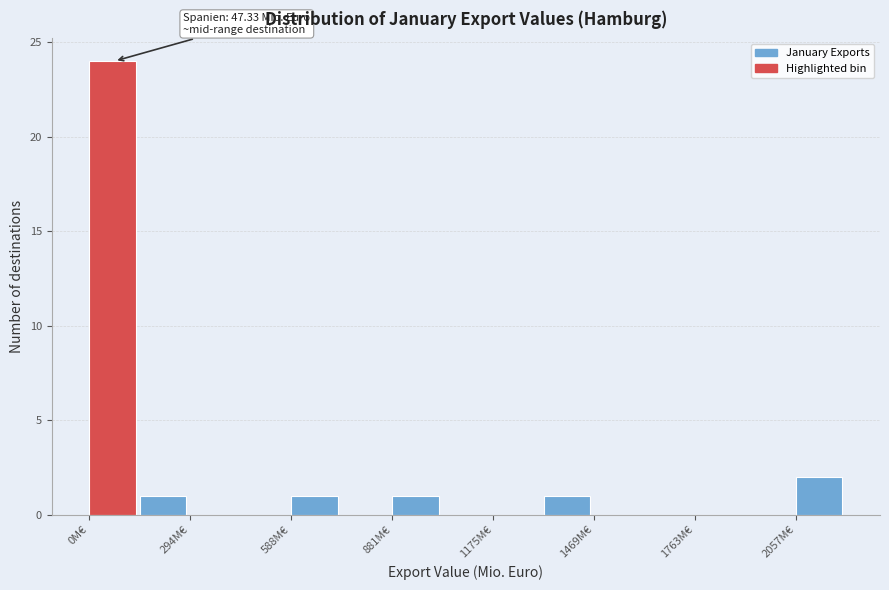

Around what value on the x-axis is the tallest bar? Give the approximate position of its centre, as read against the axis.

50